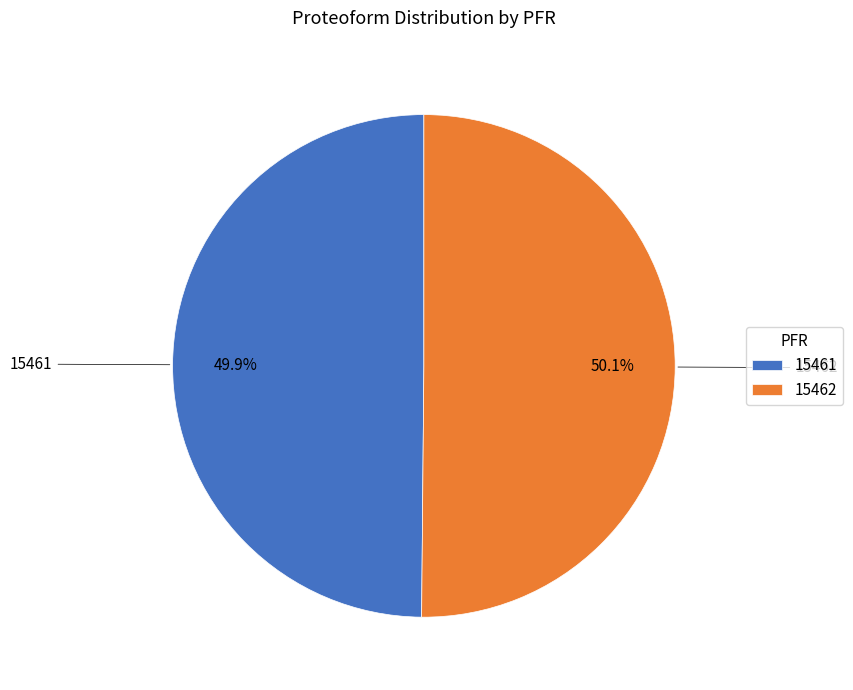

To the nearest percent, what is the average slice percentage?

50%